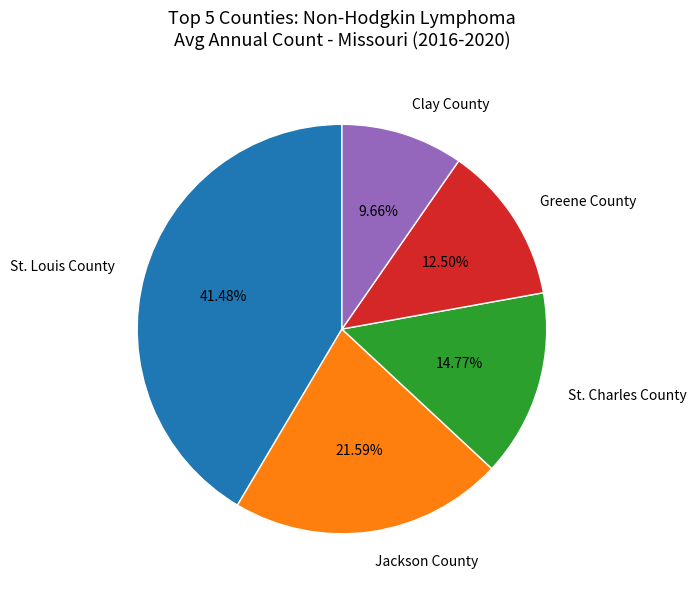

Does St. Louis County account for over 50% of the chart?

No